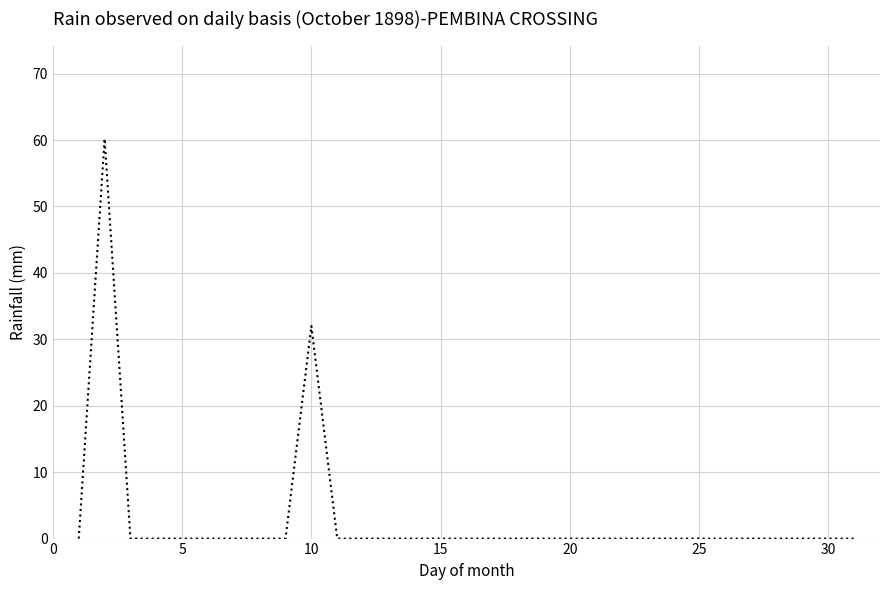

What is the maximum value shown in the chart?

60.2